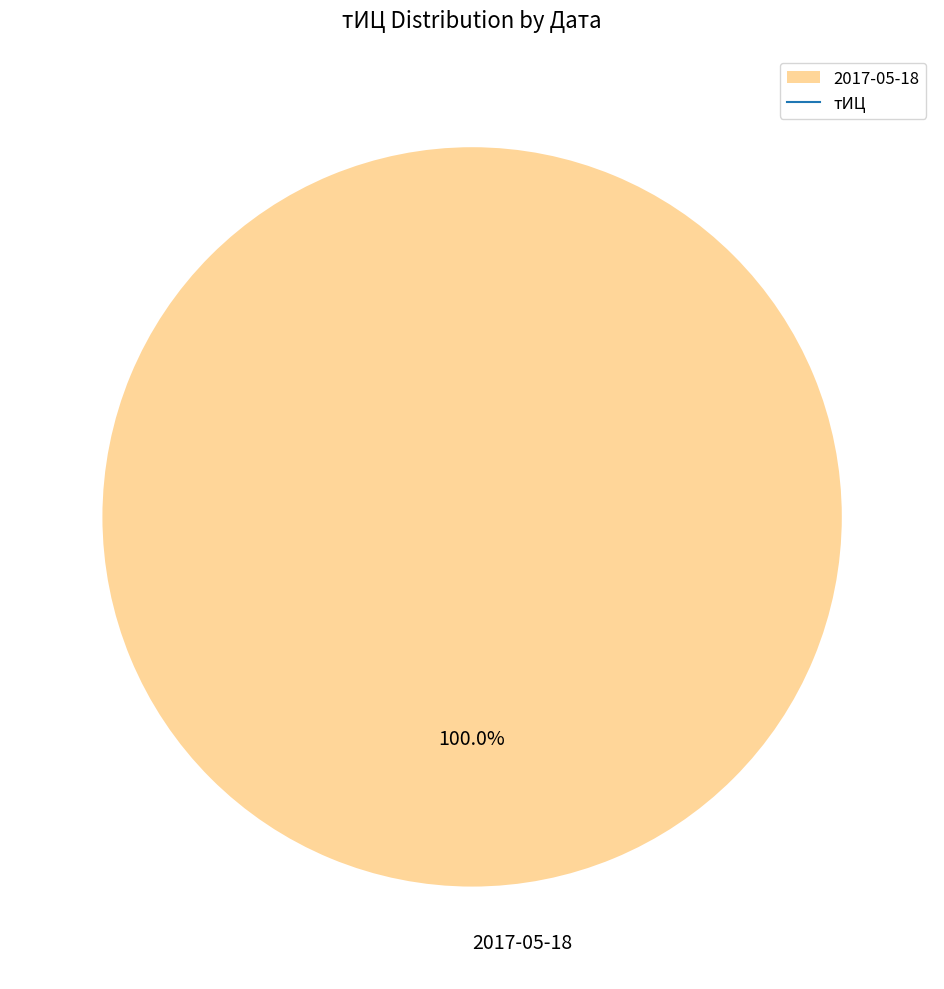

What is the majority slice?

2017-05-18